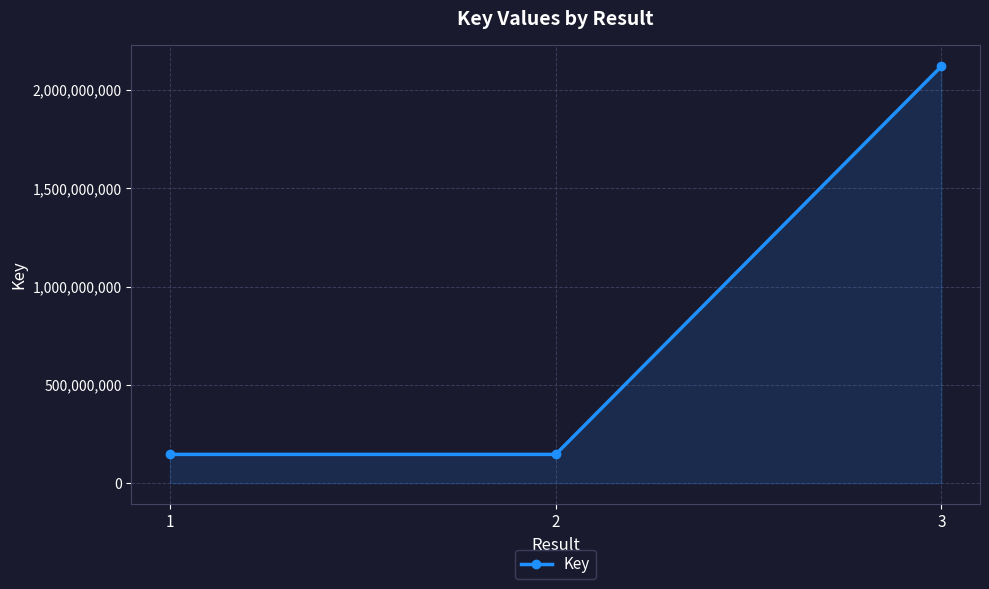

What is the difference between the maximum and minimum values?

1972716640